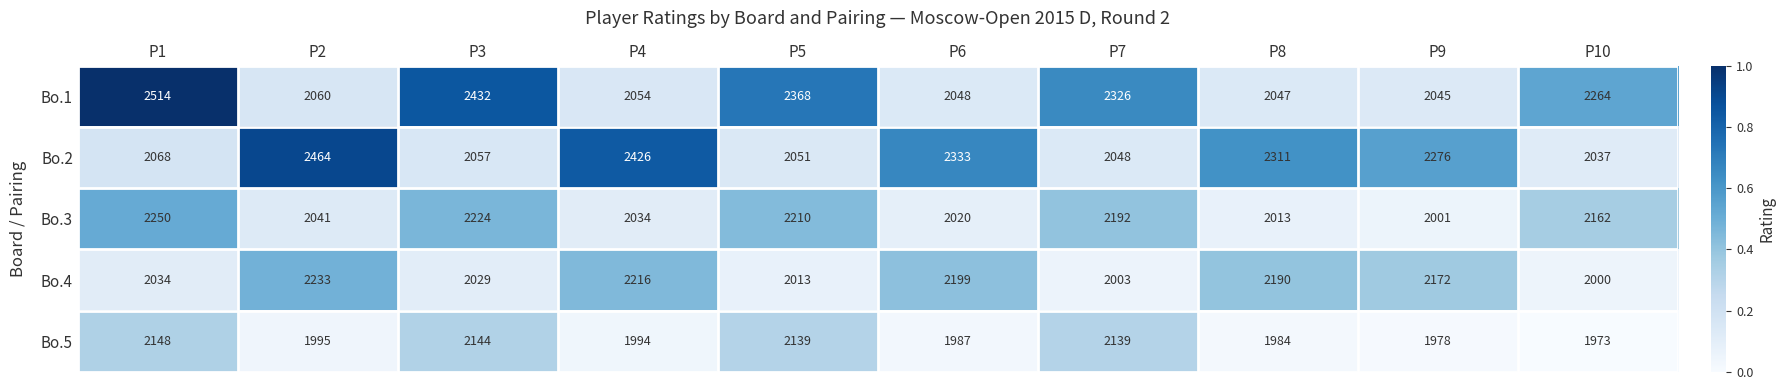

At P9, list the series in order from largest to smallest.

Bo.2, Bo.4, Bo.1, Bo.3, Bo.5